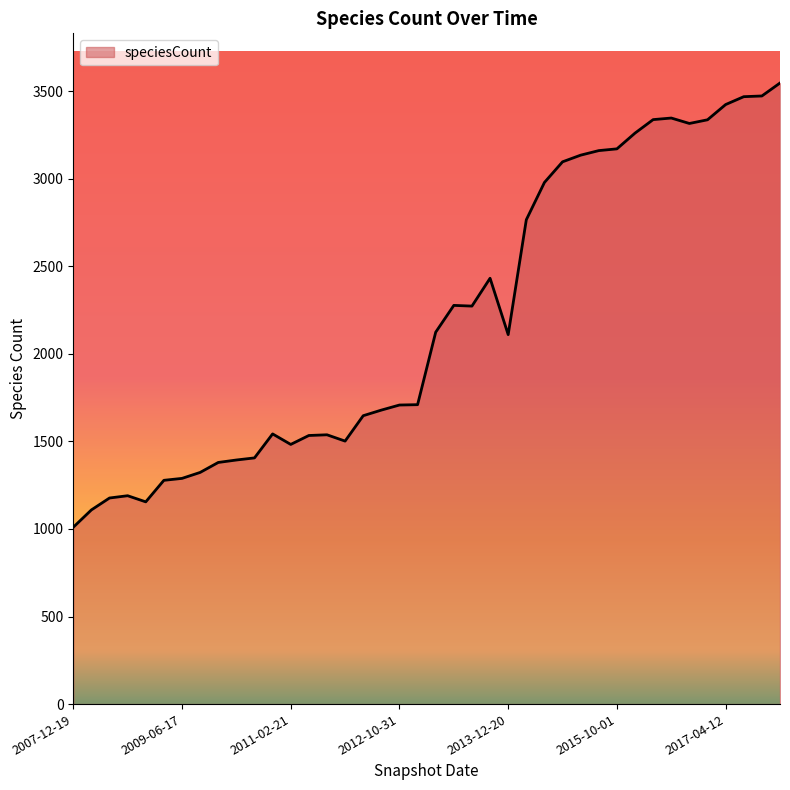

What is the minimum value shown in the chart?

1010